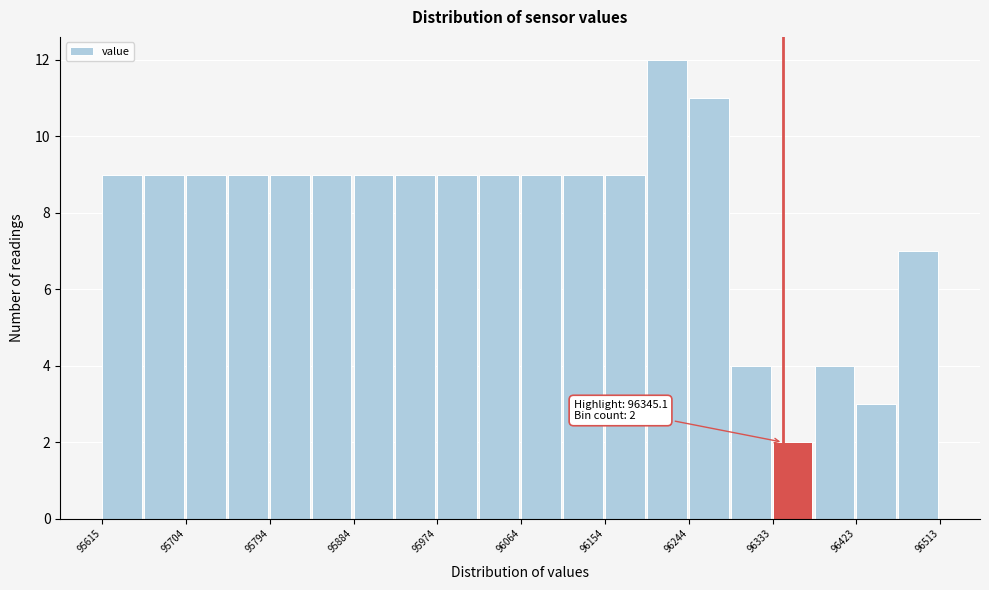

Over which range of the x-axis is the bar tallest?

96200 to 96240